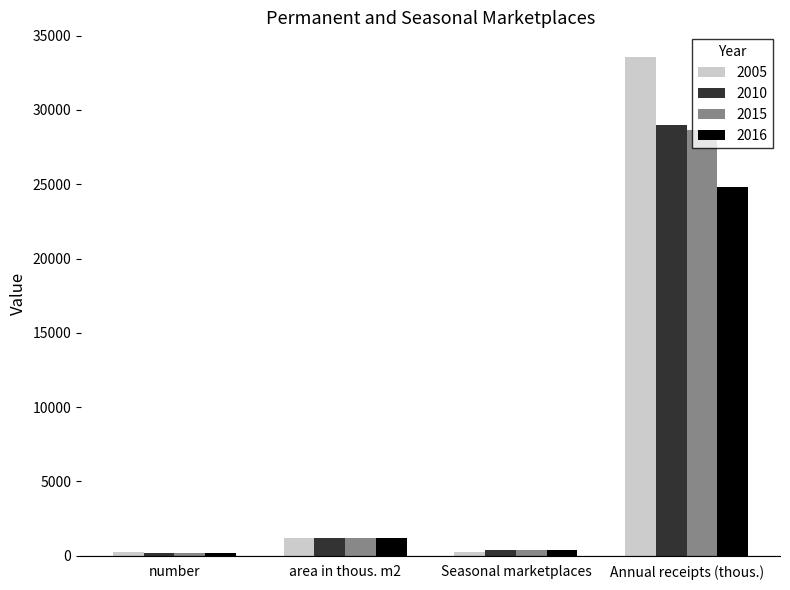

Between Seasonal marketplaces and Annual receipts (thous.), which series saw the biggest shift?

2005